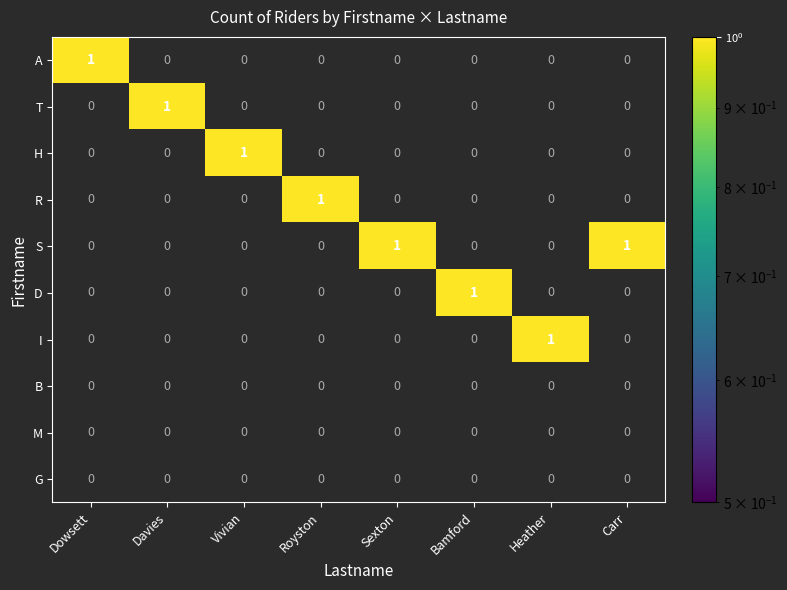

Which series has the largest total across all categories?

S